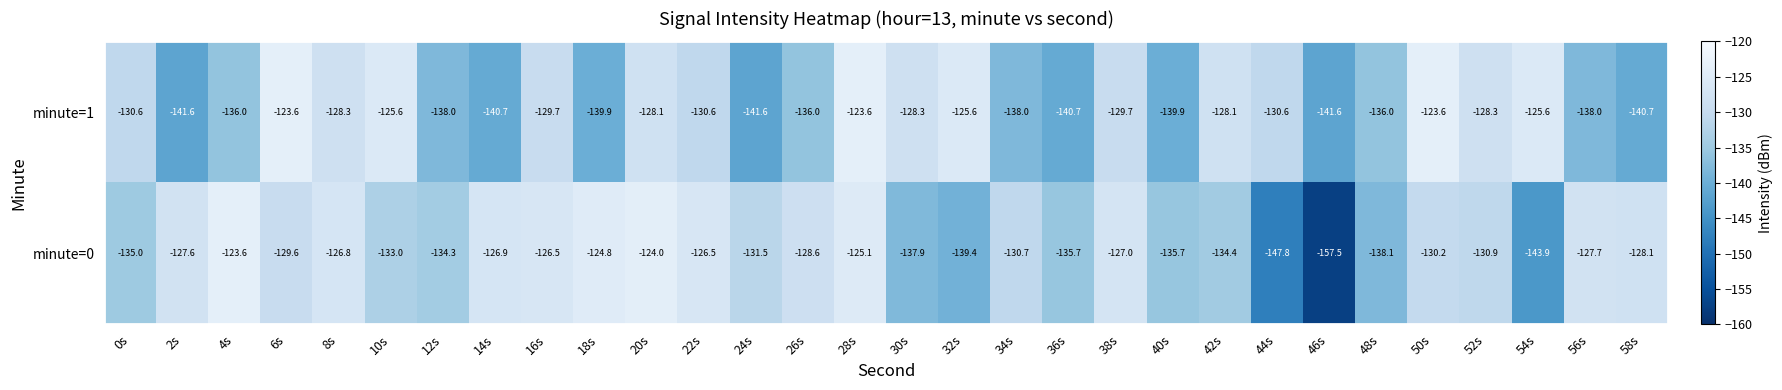

What is the highest value of the minute=1 series?

-123.6